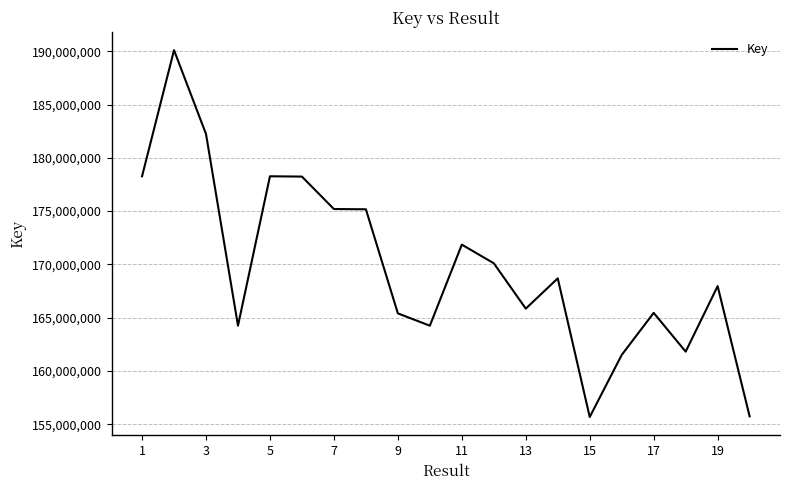

What is the maximum value shown in the chart?

190105637